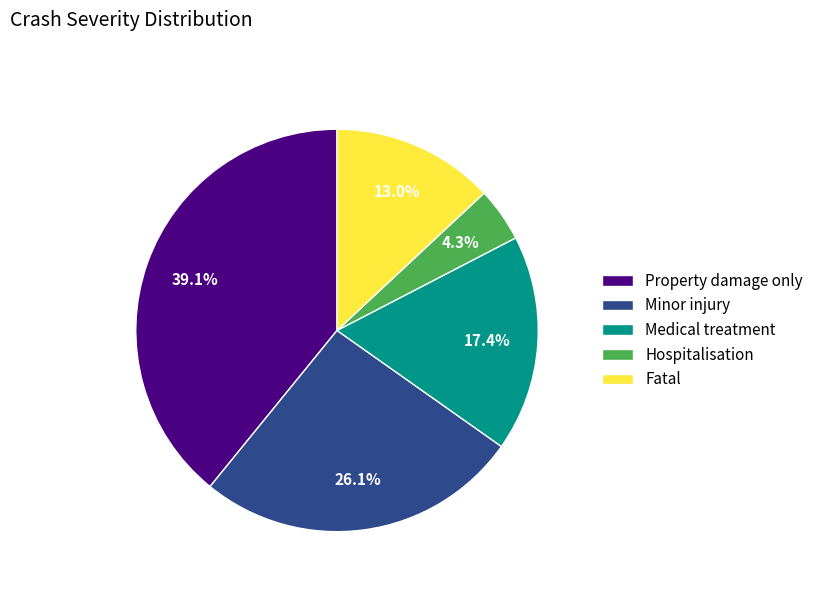

Combined, do Property damage only and Hospitalisation account for over 50%?

No